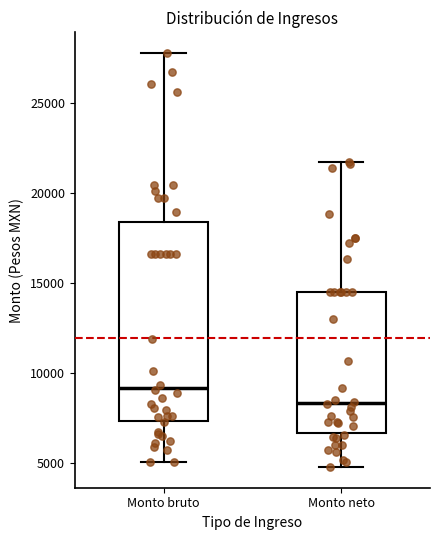

Comparing the boxes themselves (not the whiskers), which one is the tallest?

Monto bruto